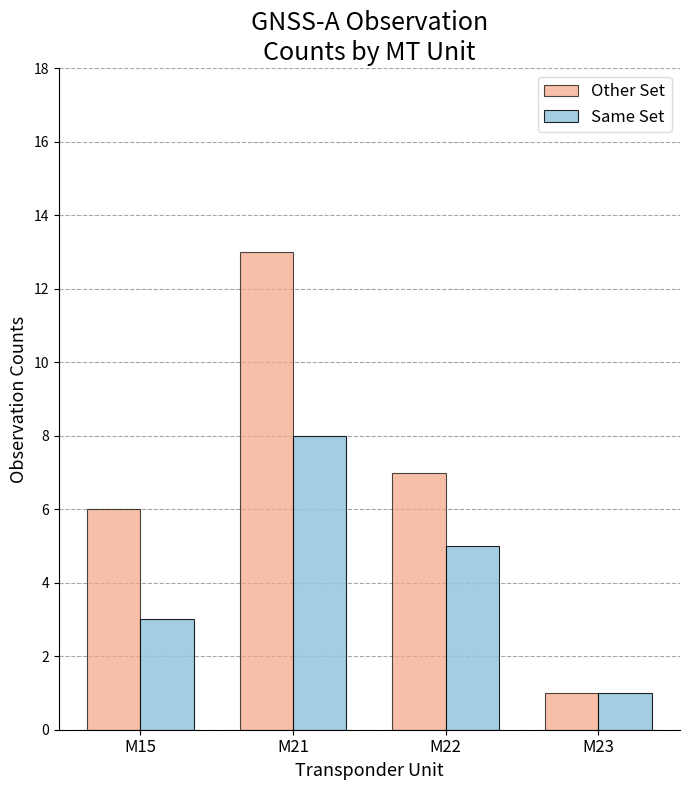

List the series in order of their peak value, lowest first.

Same Set, Other Set